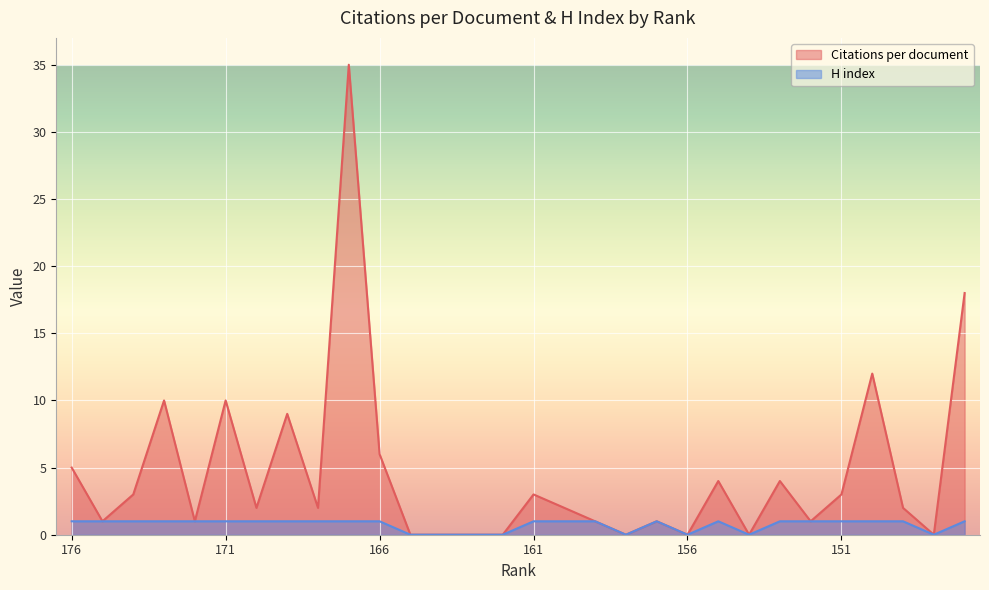

True or false: H index and Citations per document intersect in this chart.

False